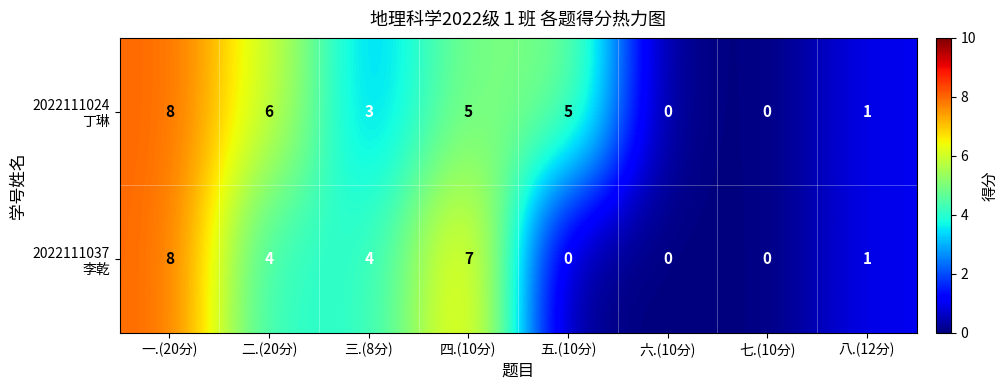

At which category is the sum across all series the highest?

一.(20分)